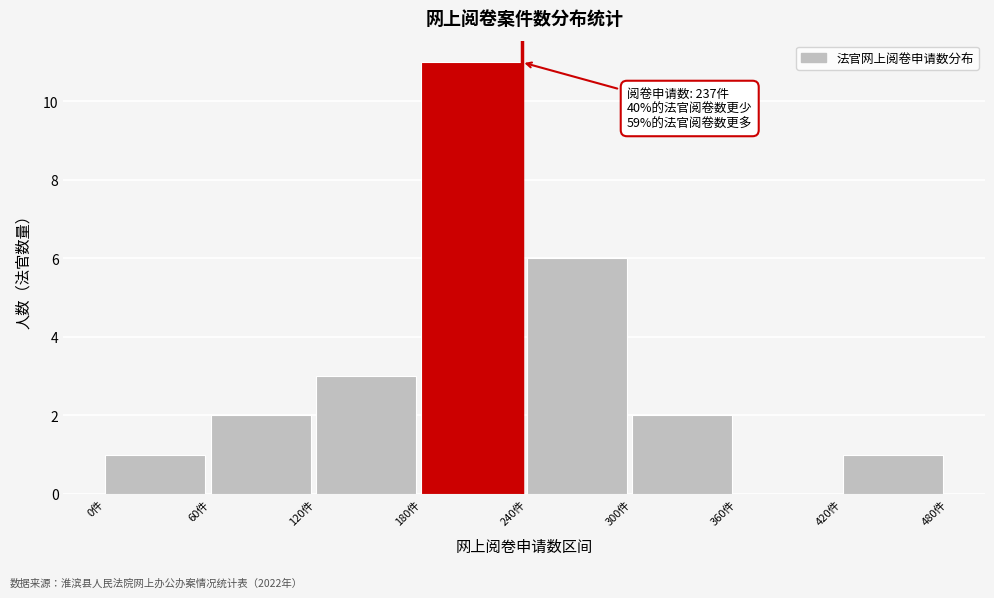

Which range on the x-axis has the tallest bar?

180 to 240